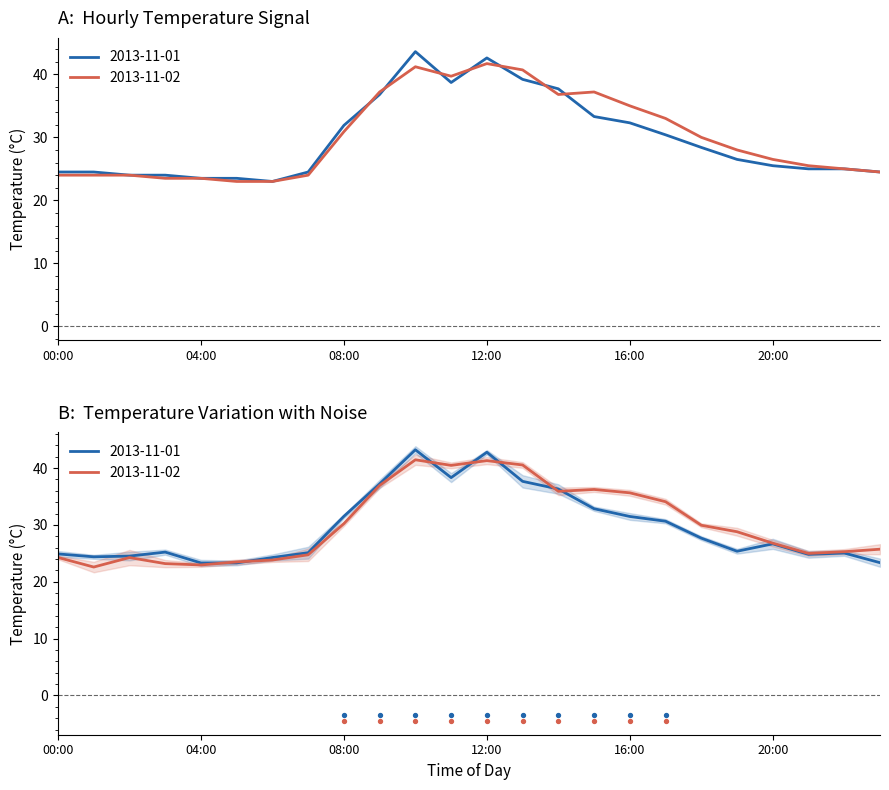

Which series reaches the maximum Y coordinate?

2013-11-01